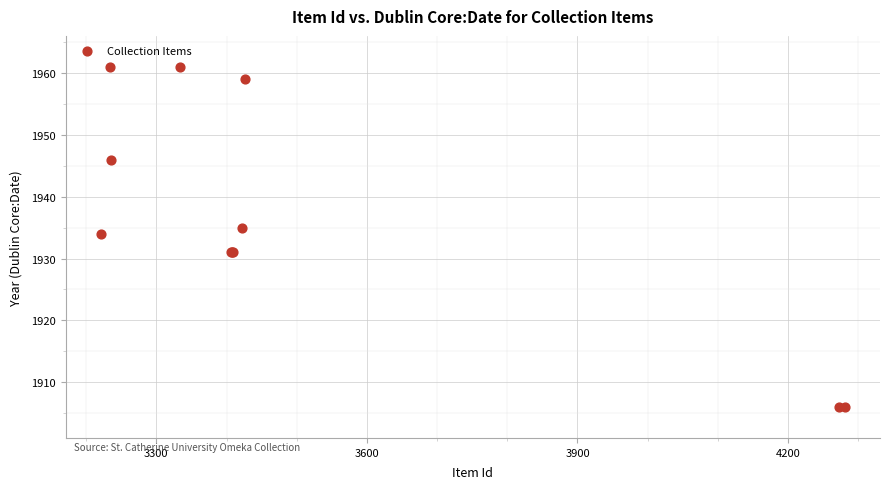

What Y value in the scatter plot is closest to 1933?

1934